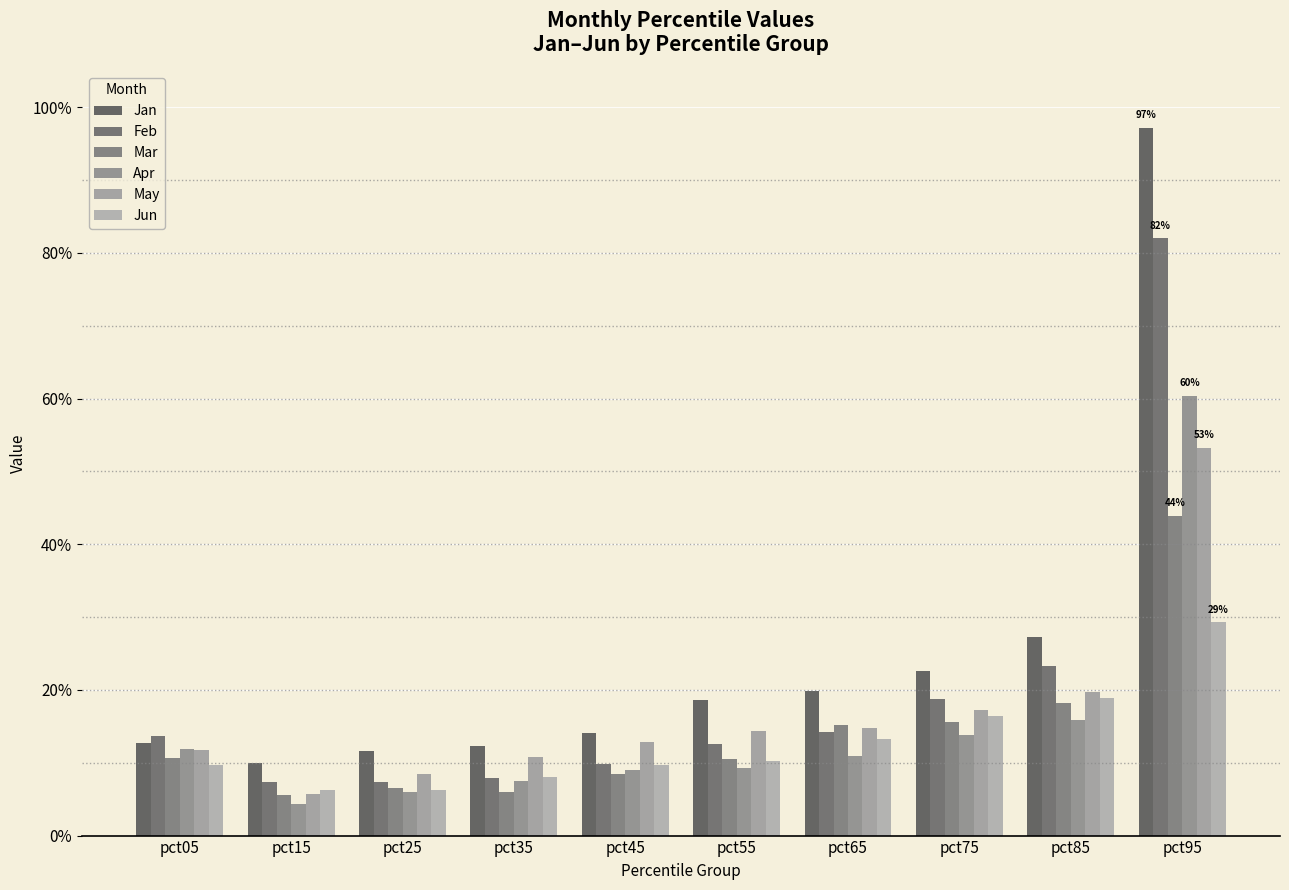

Reading left to right, list all the values displayed in this chart.

Jan: 0.1	0.1	0.1	0.1	0.1	0.2	0.2	0.2	0.3	1.0
Feb: 0.1	0.1	0.1	0.1	0.1	0.1	0.1	0.2	0.2	0.8
Mar: 0.1	0.1	0.1	0.1	0.1	0.1	0.2	0.2	0.2	0.4
Apr: 0.1	0.0	0.1	0.1	0.1	0.1	0.1	0.1	0.2	0.6
May: 0.1	0.1	0.1	0.1	0.1	0.1	0.1	0.2	0.2	0.5
Jun: 0.1	0.1	0.1	0.1	0.1	0.1	0.1	0.2	0.2	0.3